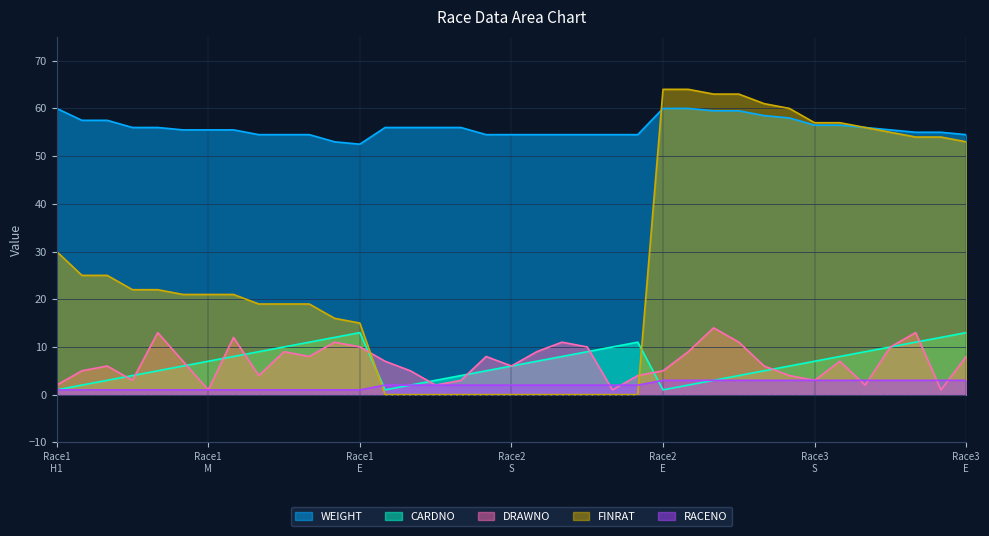

What is the label of the 24th point from the right?

13